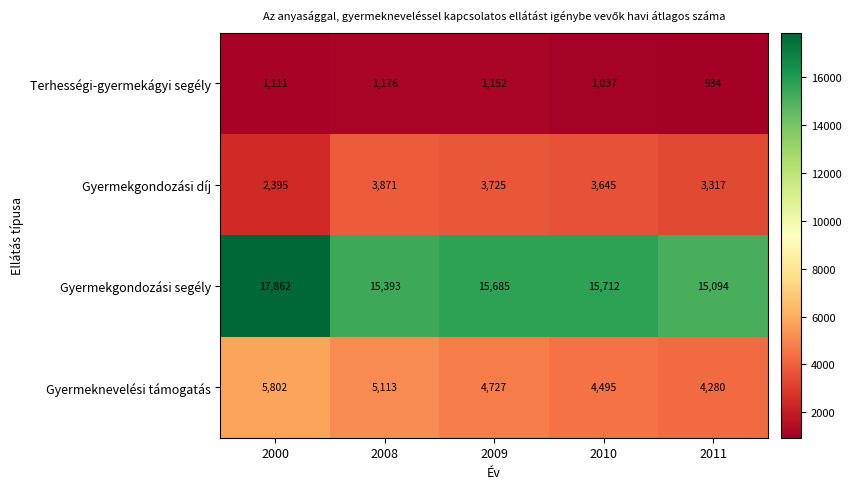

What is the smallest value displayed?

934